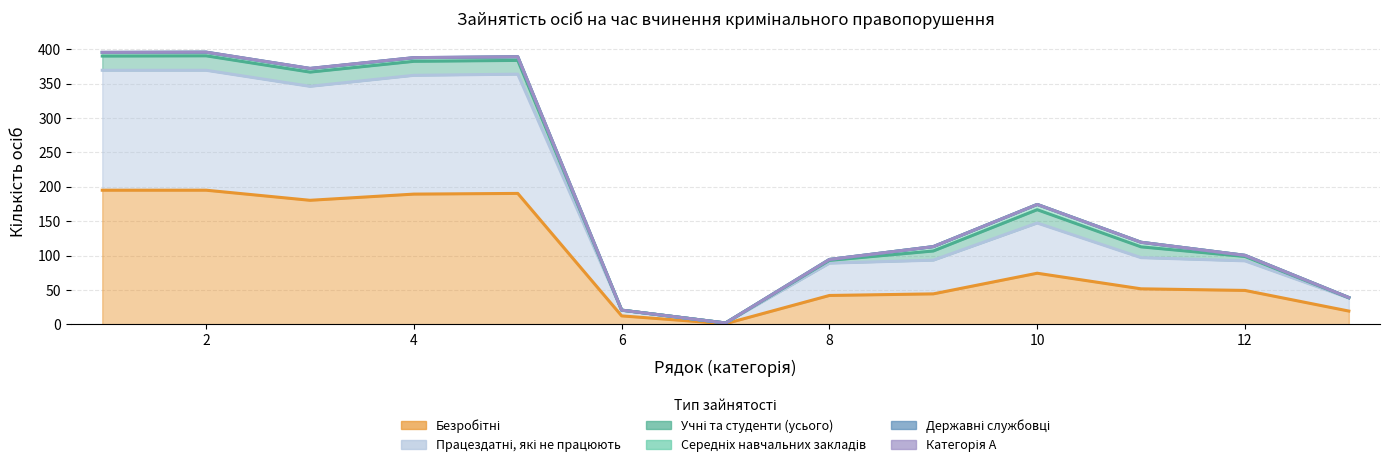

Where is Середніх навчальних закладів nearest to the value 7?

9